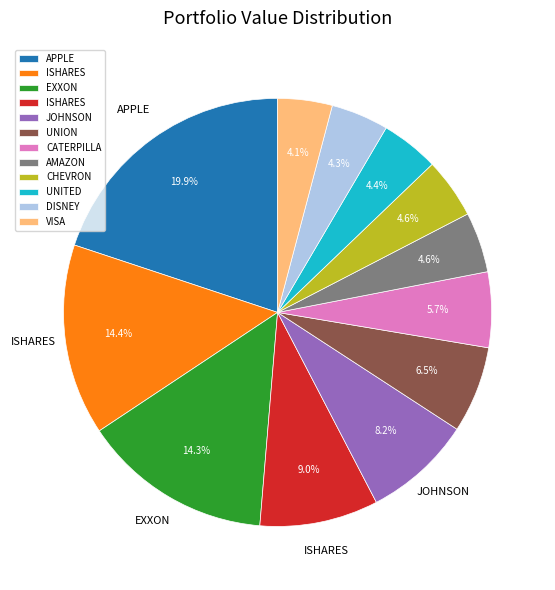

Is there any slice that represents more than half of the pie?

No